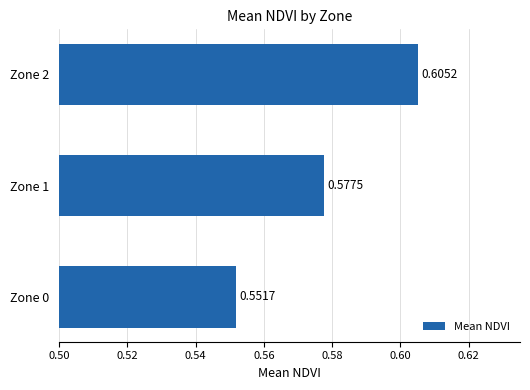

Does the chart contain any negative values?

No